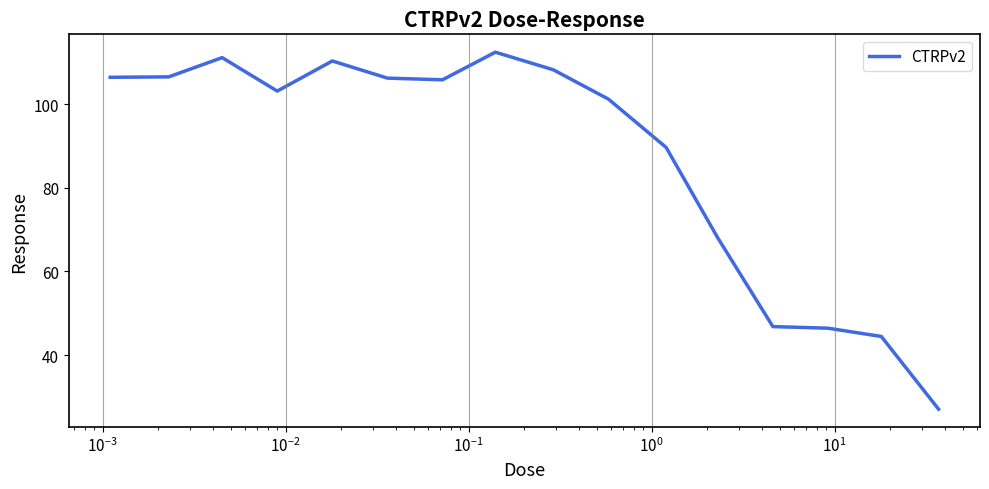

What is the minimum value shown in the chart?

27.1